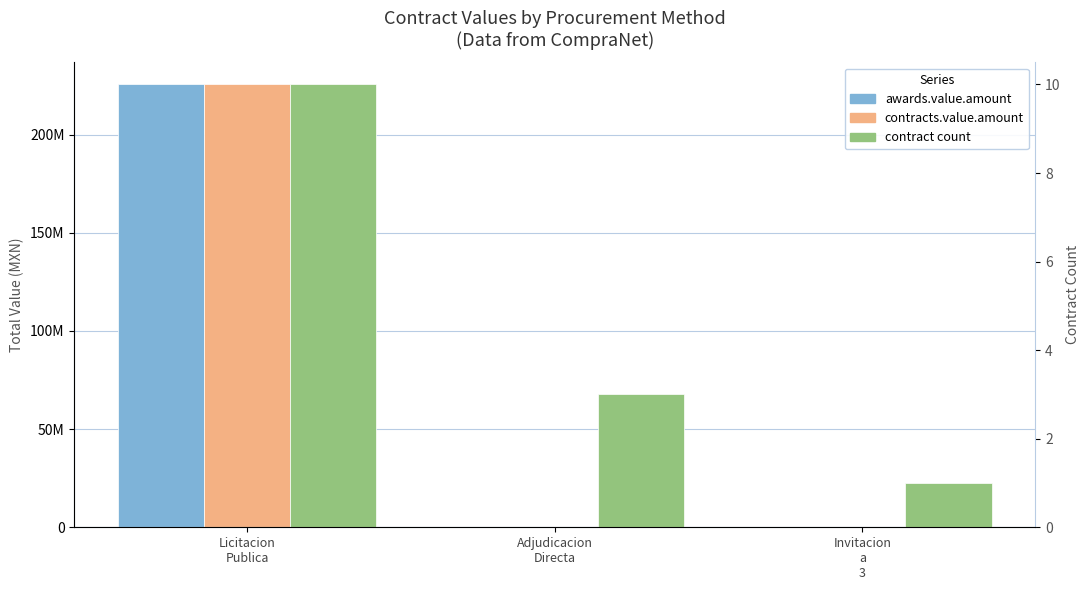

How many bars are there in each group?

3